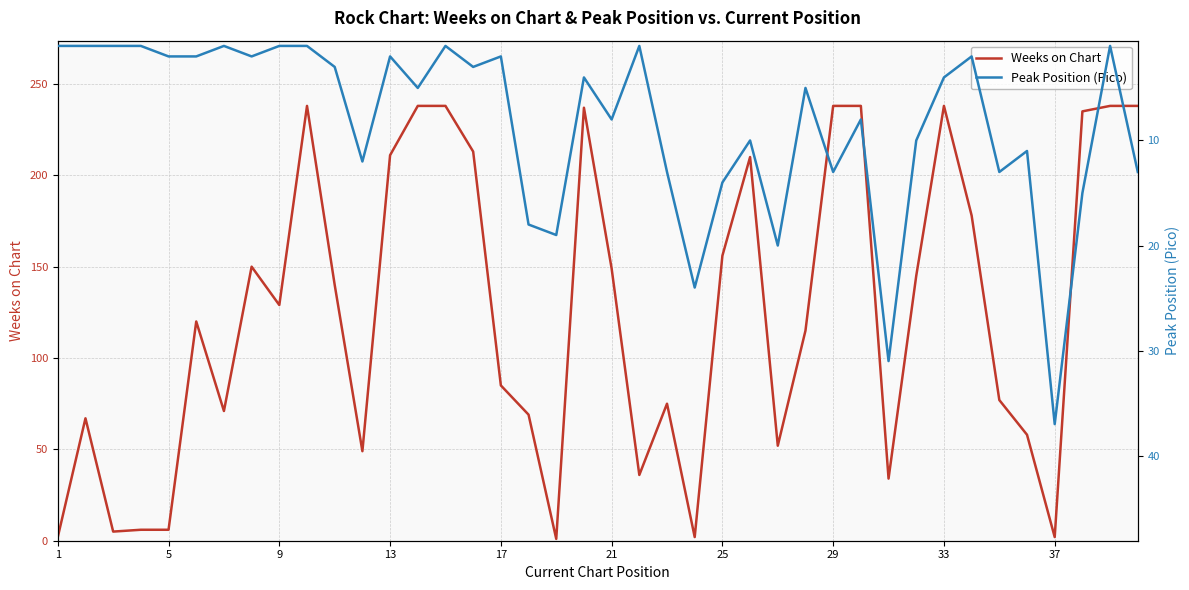

Count the number of data series in this chart.

2